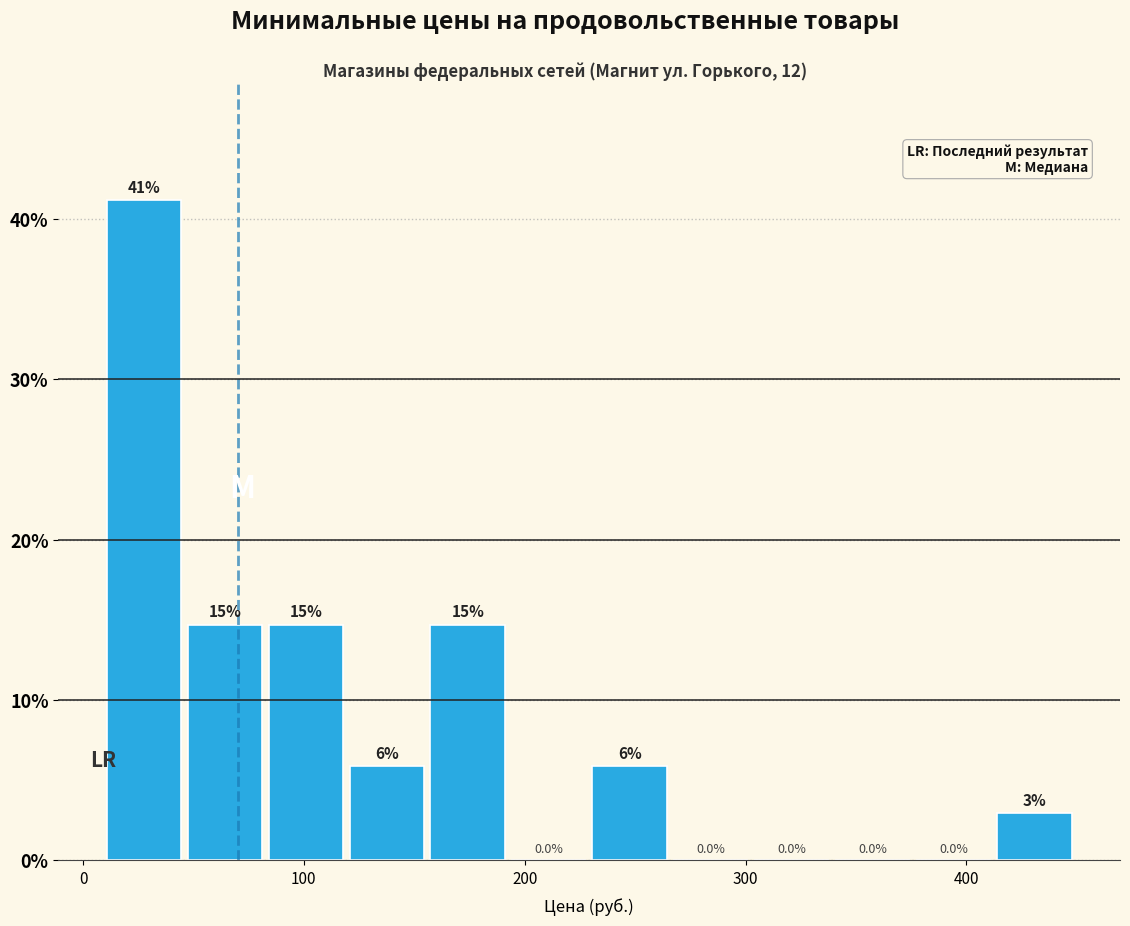

Around what value on the x-axis is the tallest bar? Give the approximate position of its centre, as read against the axis.

30